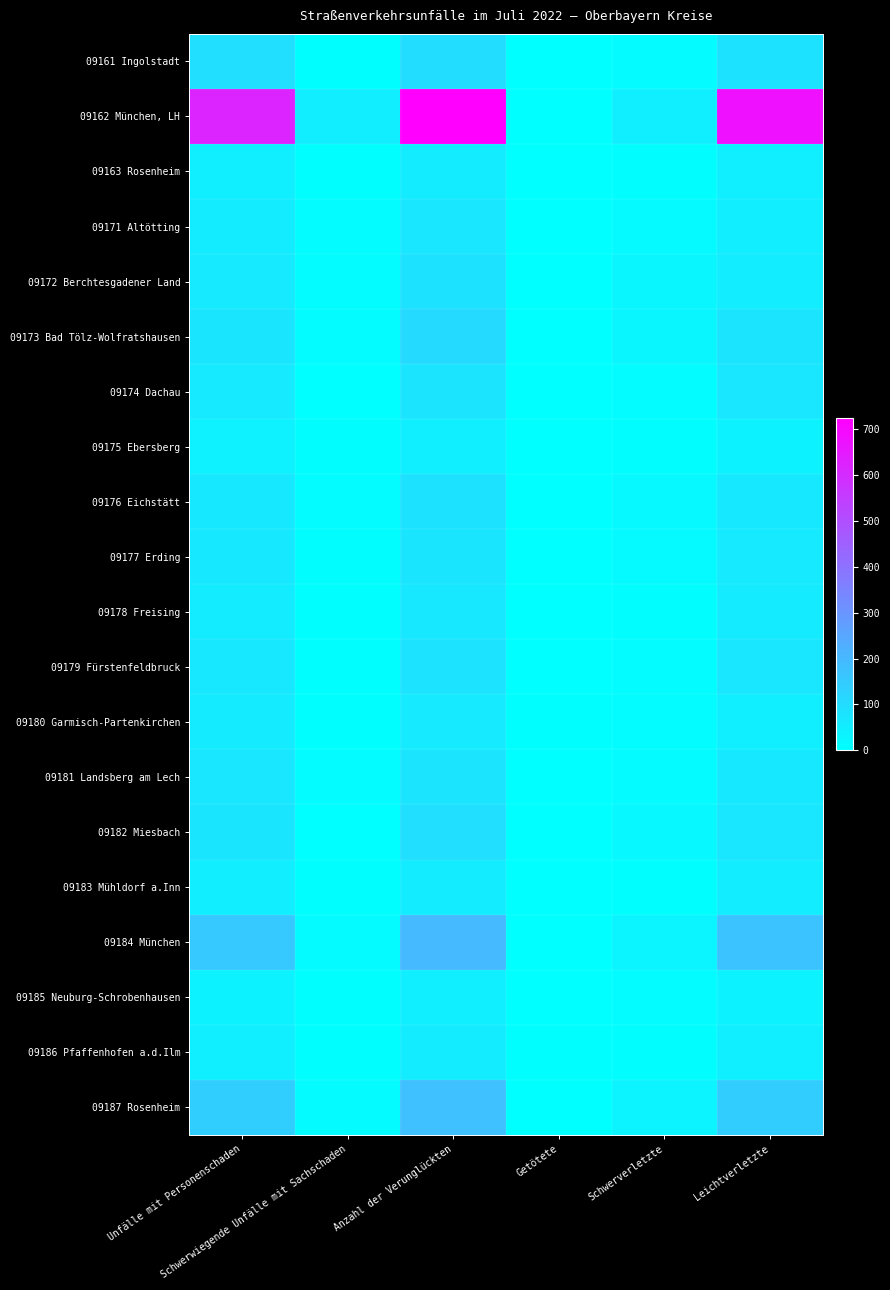

Which series has the widest spread of values?

09162 München, LH